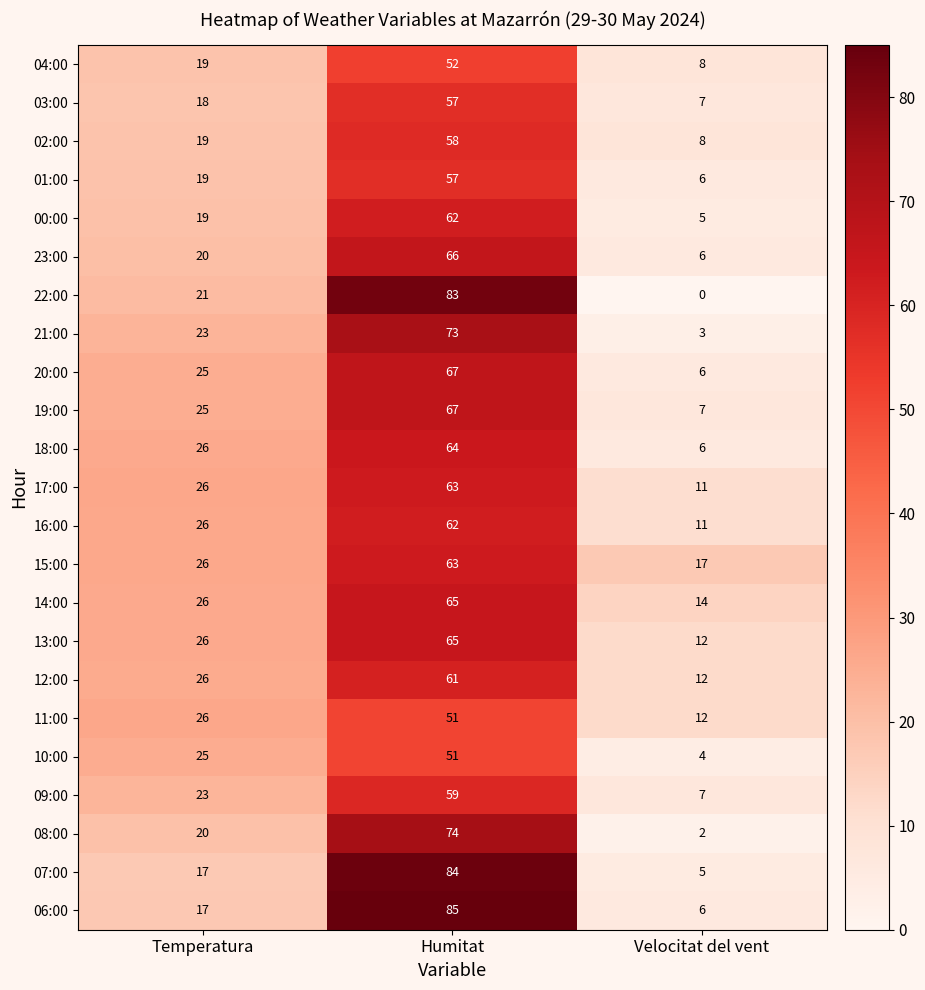

Is it true that 02:00 equals 58 at Humitat?

True